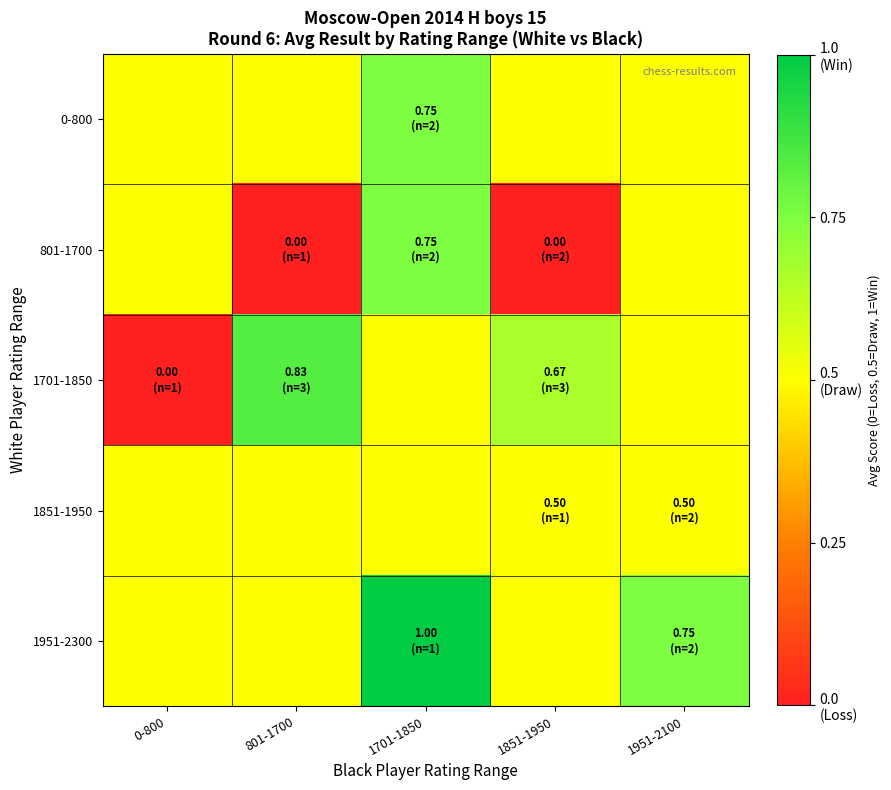

Reading left to right, list all the values displayed in this chart.

0-800: 0-800=0.5	801-1700=0.5	1701-1850=0.8	1851-1950=0.5	1951-2100=0.5
801-1700: 0-800=0.5	801-1700=0.0	1701-1850=0.8	1851-1950=0.0	1951-2100=0.5
1701-1850: 0-800=0.0	801-1700=0.8	1701-1850=0.5	1851-1950=0.7	1951-2100=0.5
1851-1950: 0-800=0.5	801-1700=0.5	1701-1850=0.5	1851-1950=0.5	1951-2100=0.5
1951-2300: 0-800=0.5	801-1700=0.5	1701-1850=1.0	1851-1950=0.5	1951-2100=0.8